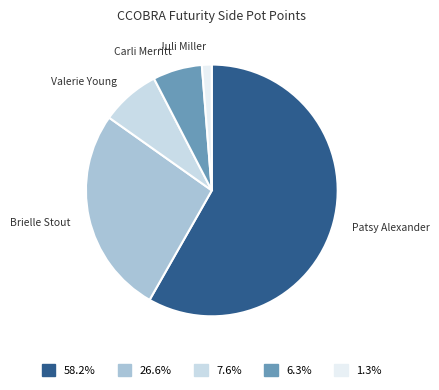

Does Juli Miller account for over 50% of the chart?

No